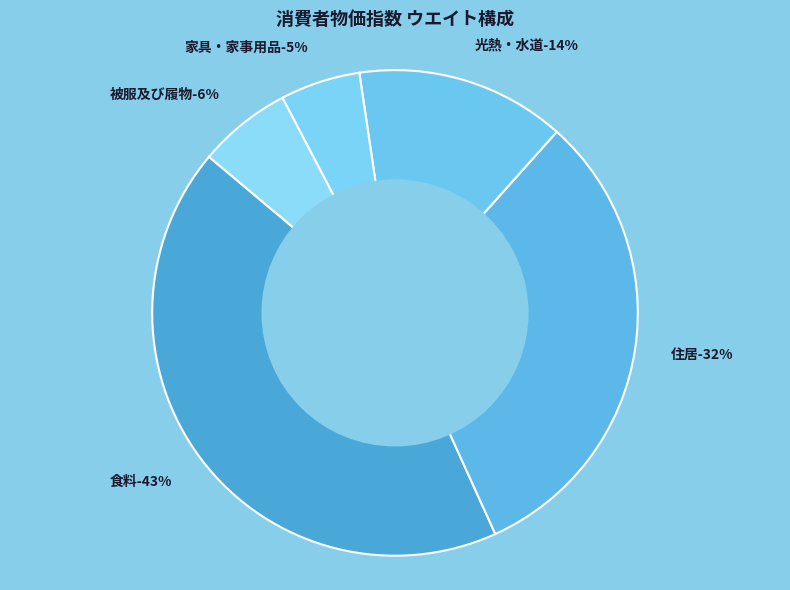

Is there any slice that represents more than half of the pie?

No